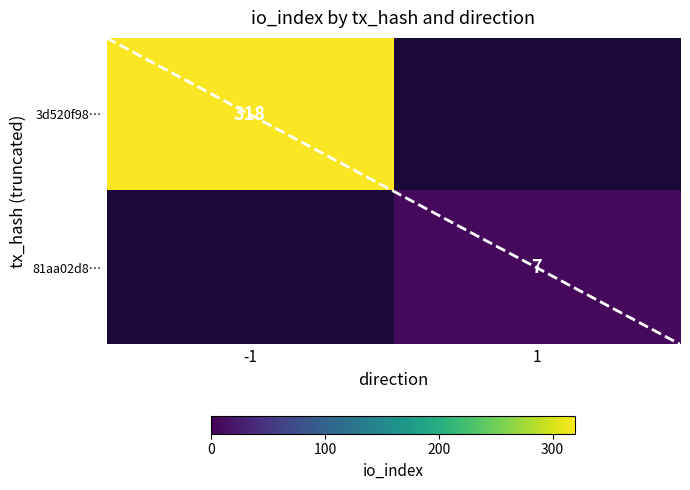

The 81aa02d8… series shows 10 at 1. True or false?

False